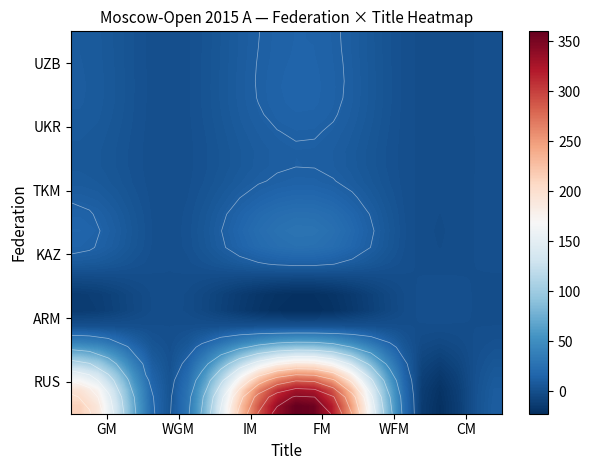

What is the greatest value displayed?

359.7